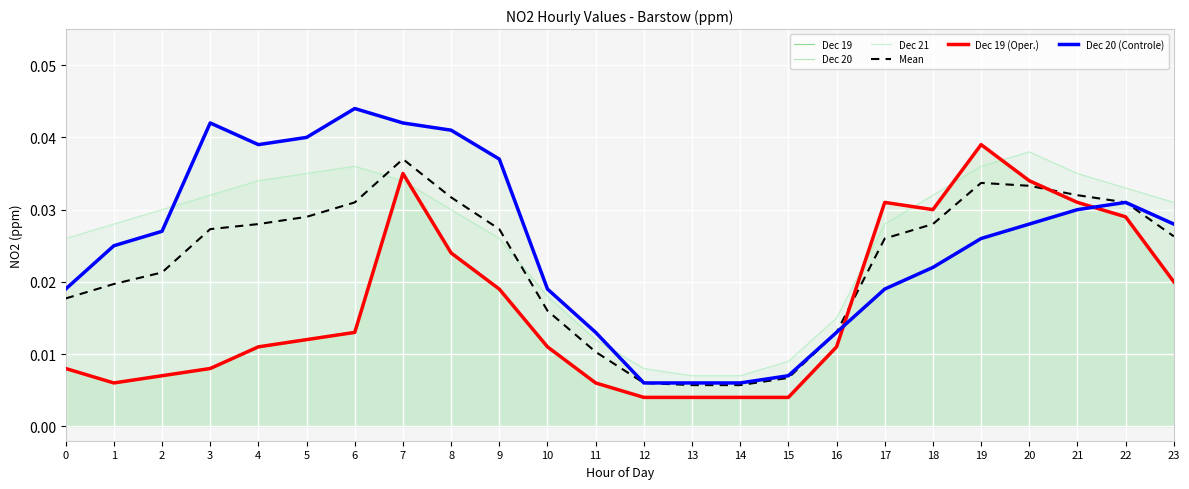

How many Mean values are between 0 and 1?

24